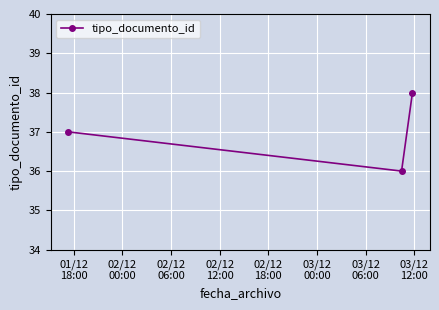

What is the maximum value shown in the chart?

38